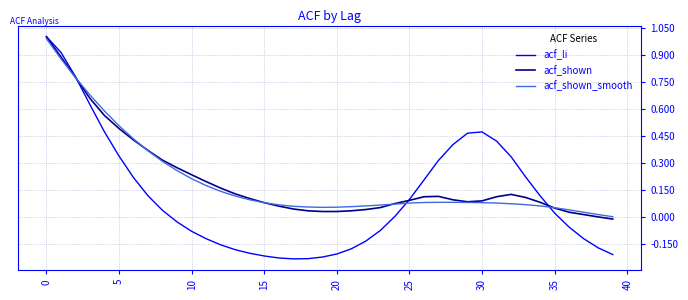

Which series has the widest spread of values?

acf_li